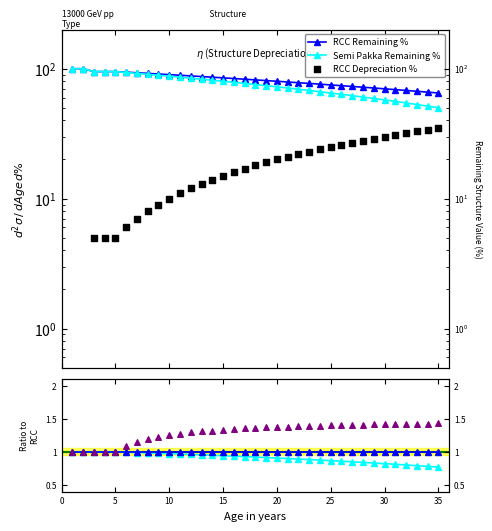

Which series reaches the minimum Y coordinate?

RCC Depreciation %